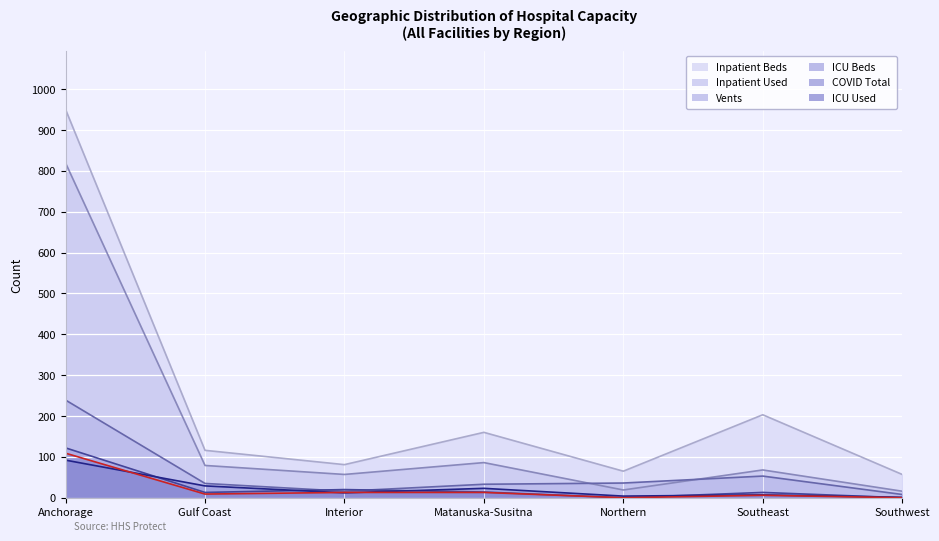

The COVID Total series shows 7 at Interior. True or false?

False